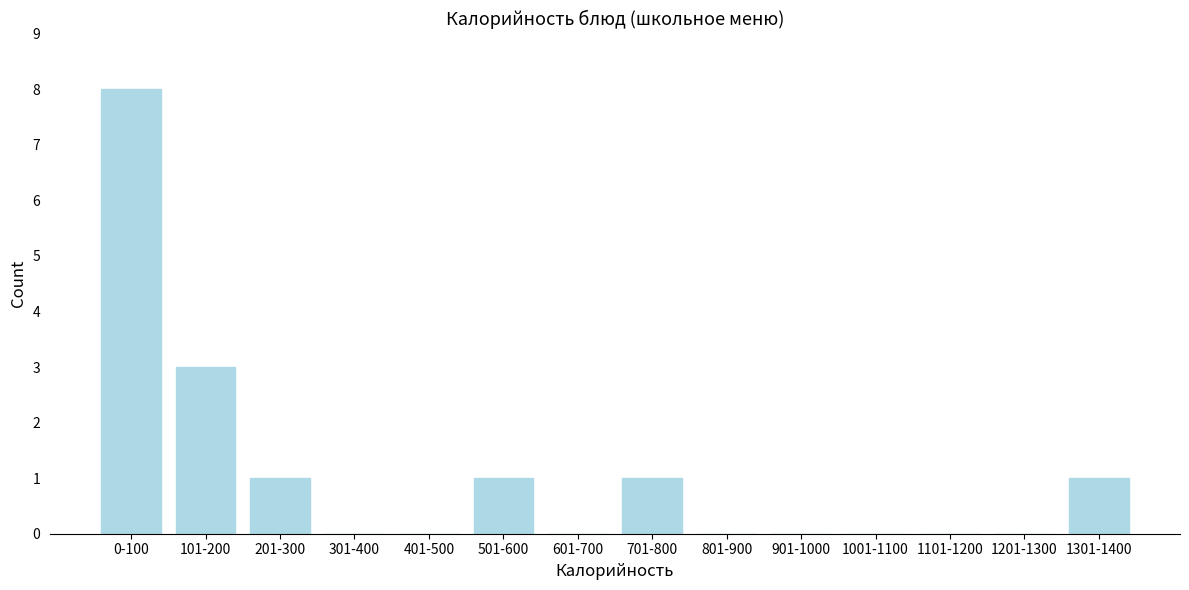

Reading left to right, extract all data points from this chart.

0-100=8	101-200=3	201-300=1	301-400=0	401-500=0	501-600=1	601-700=0	701-800=1	801-900=0	901-1000=0	1001-1100=0	1101-1200=0	1201-1300=0	1301-1400=1